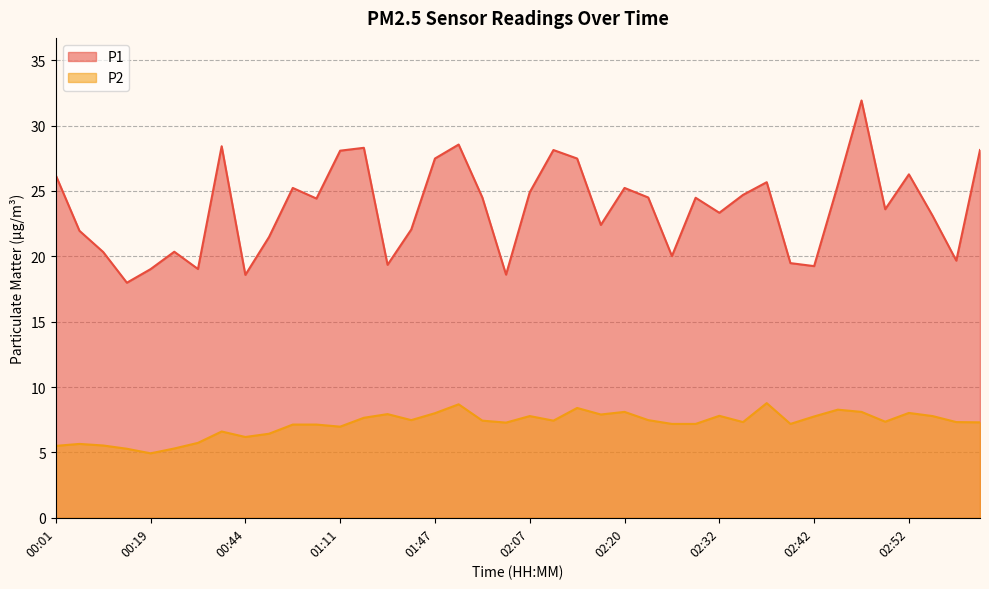

What value does the P2 series have at 01:47?

8.0